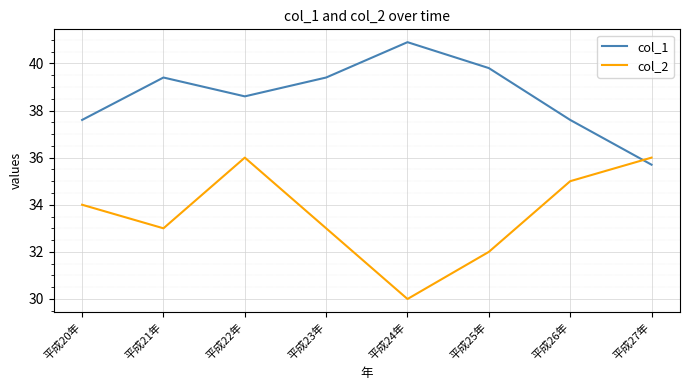

At how many categories does at least one series exceed 38?

5